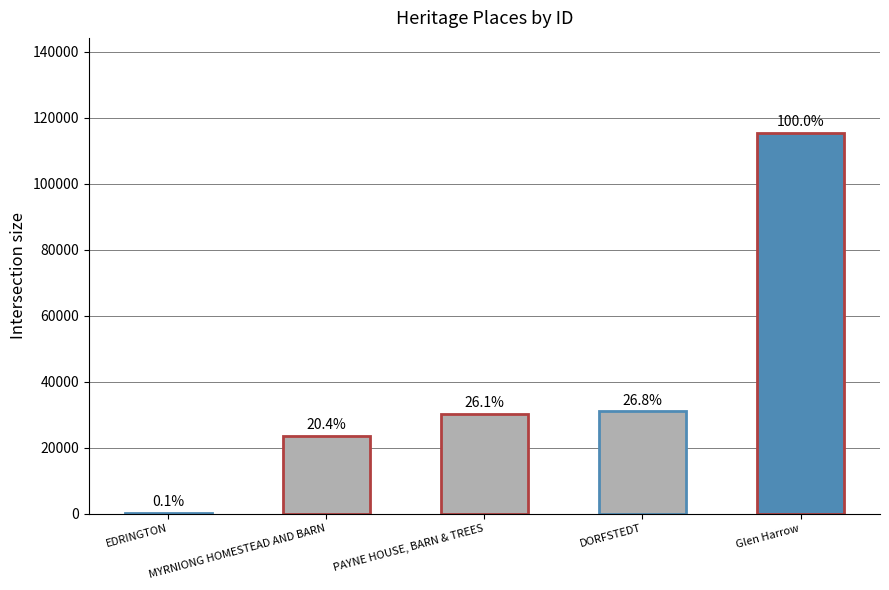

Which has a higher value, DORFSTEDT or Glen Harrow?

Glen Harrow